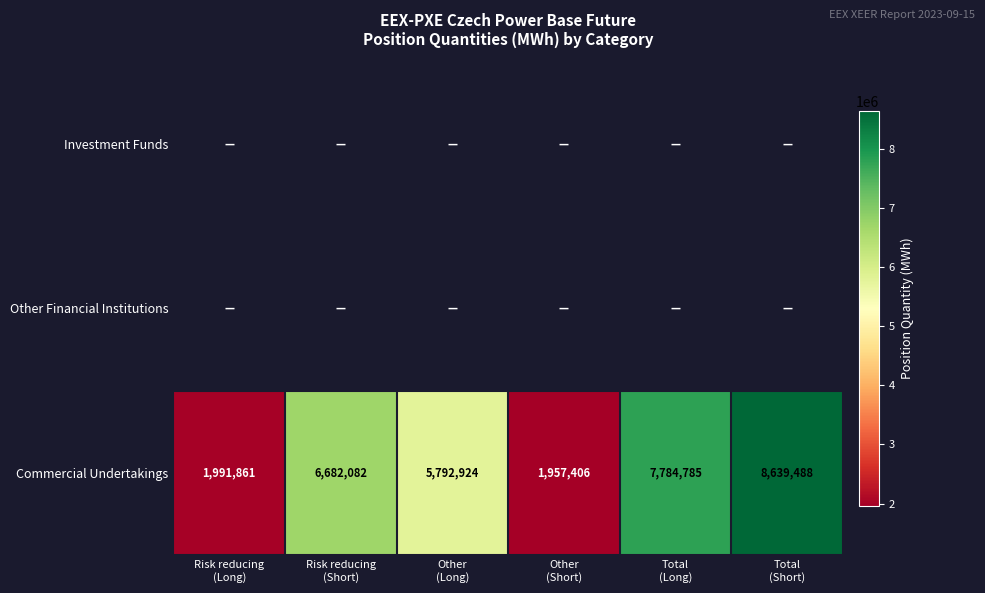

What is the difference between the maximum and second lowest values in the Commercial Undertakings series?

6647627